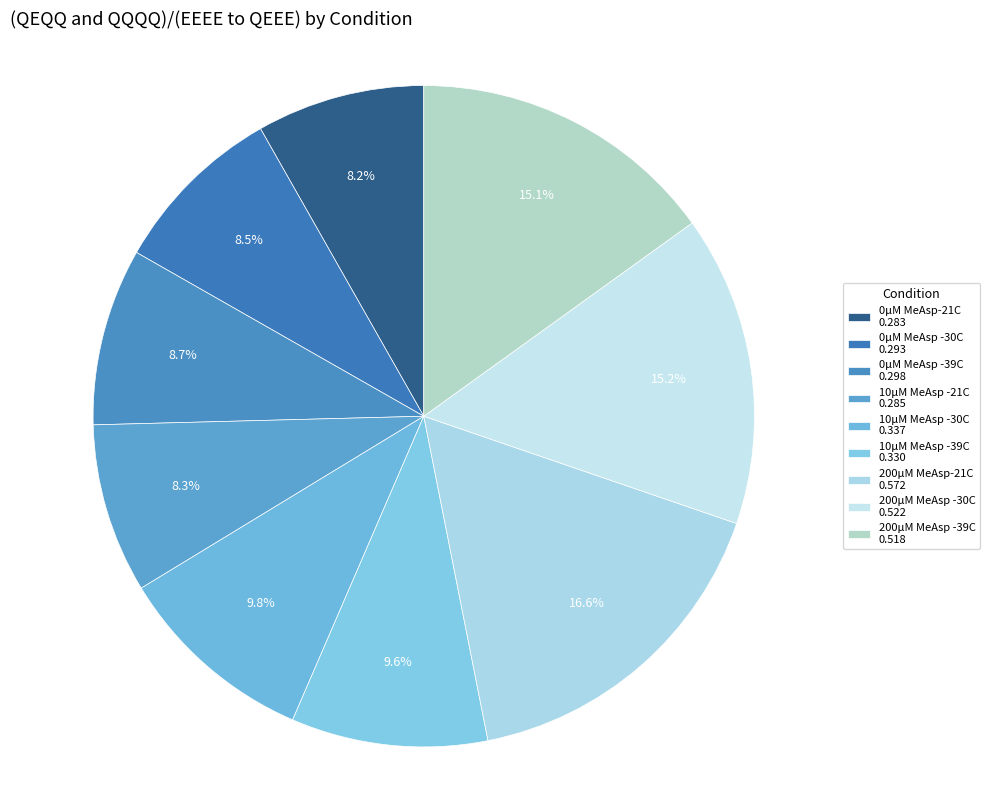

What is the change in value from 10µM MeAsp -21C to 10µM MeAsp -30C?

+0.1